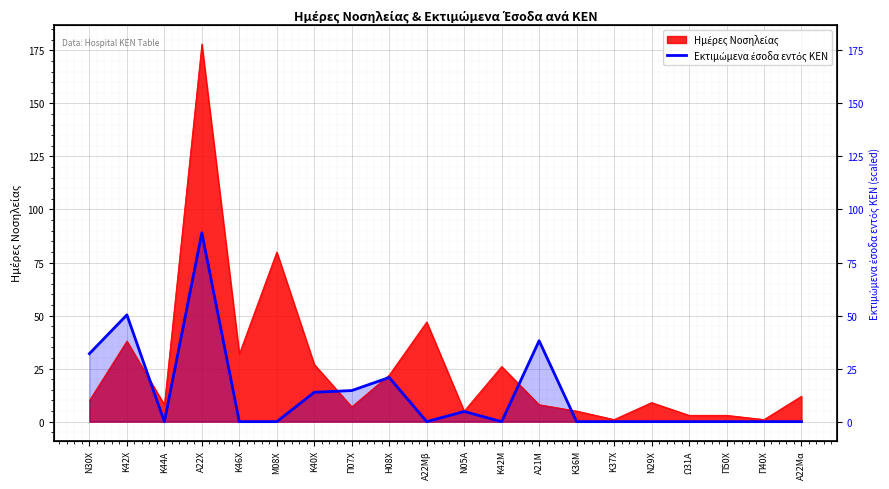

What position from the right is Η08Χ?

12